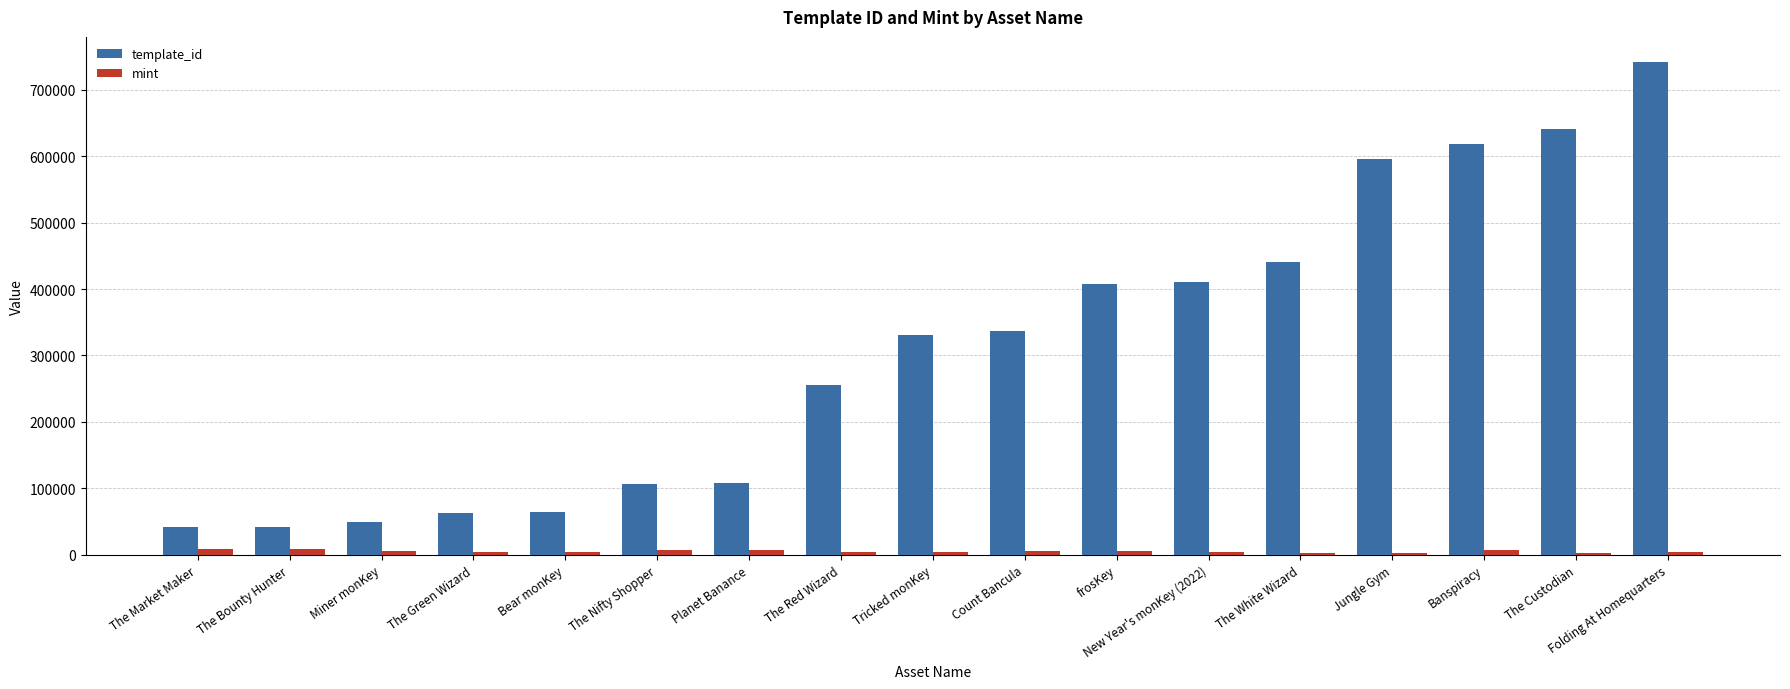

Which category has the highest value across all series?

Folding At Homequarters